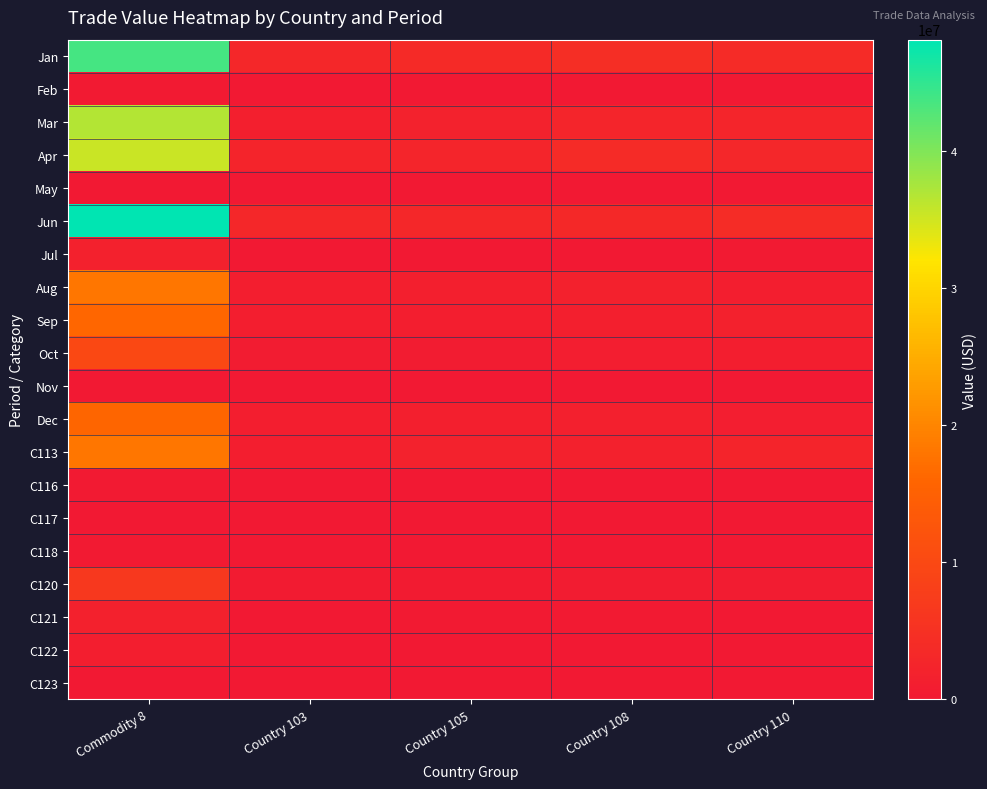

Which has a higher value, Country 108 or Country 103?

Country 108